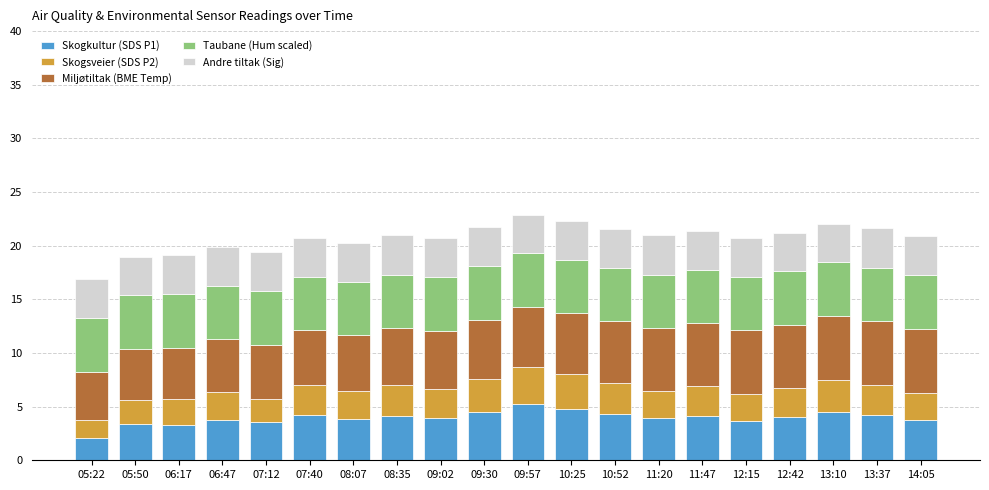

True or false: Skogkultur (SDS P1) has a value of 2.7 at 09:57.

False